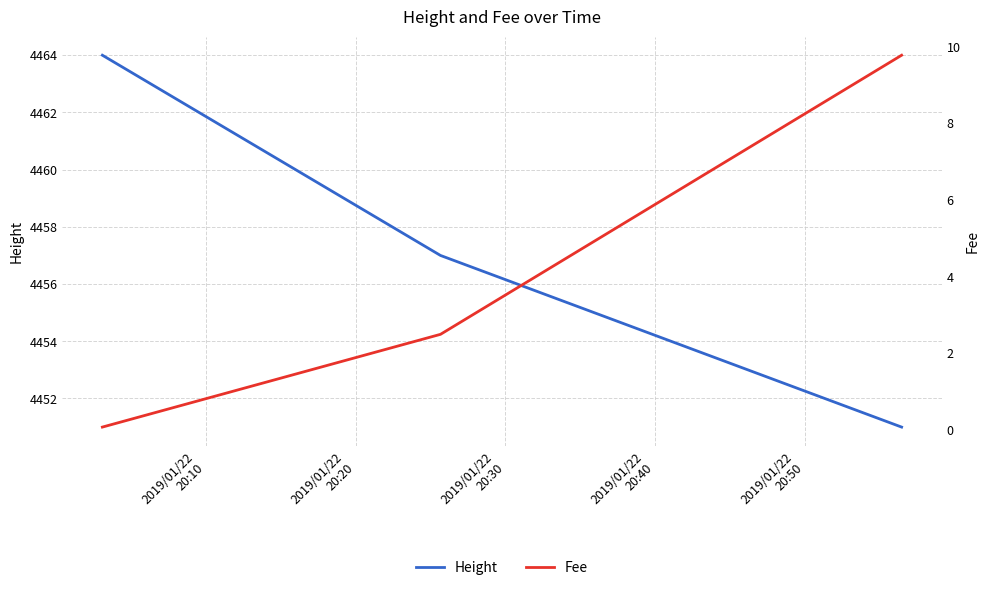

Rank the series at 2019/01/22
20:30 from lowest to highest value.

Fee, Height